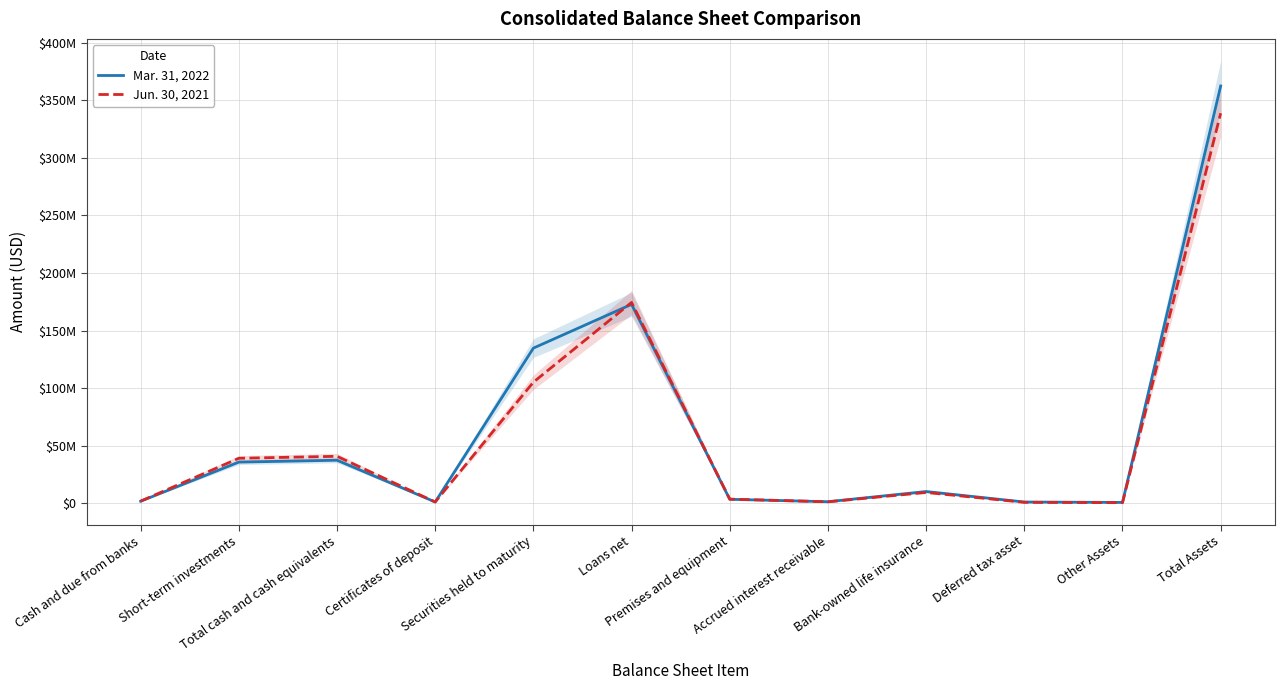

What position from the right is Premises and equipment?

6